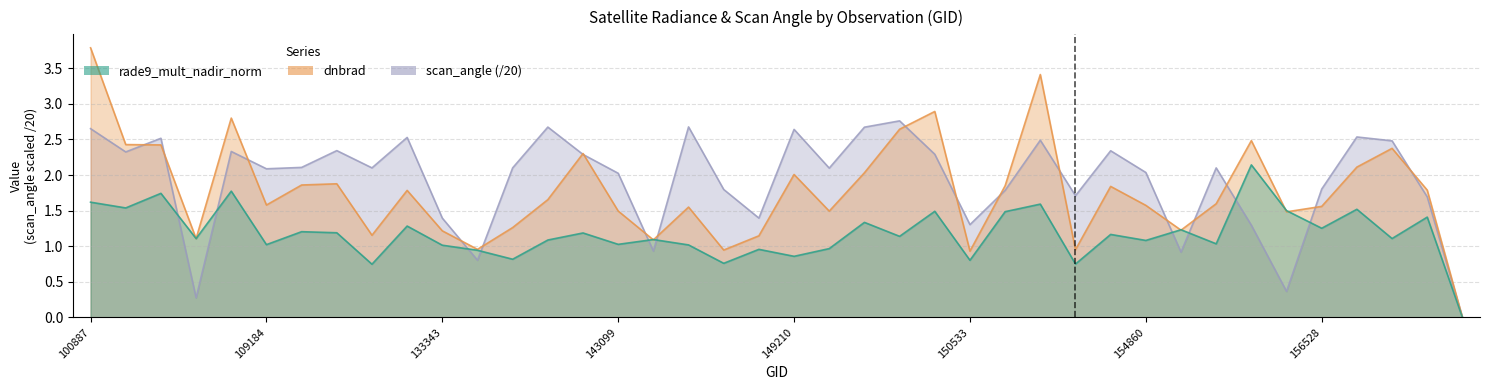

True or false: rade9_mult_nadir_norm has more than 2 points higher than both neighbors.

True